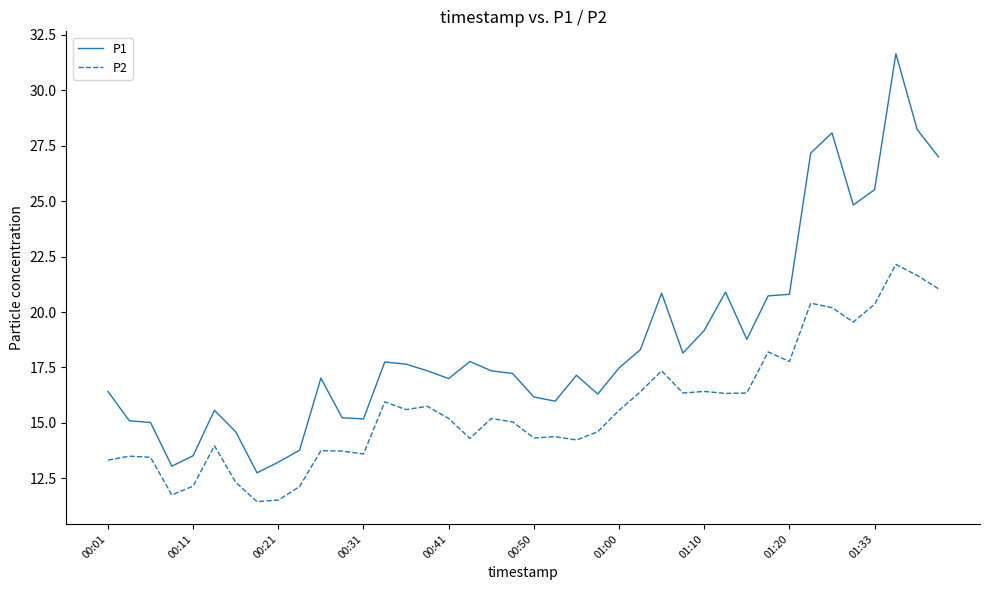

List the series in order of their overall mean, highest first.

P1, P2